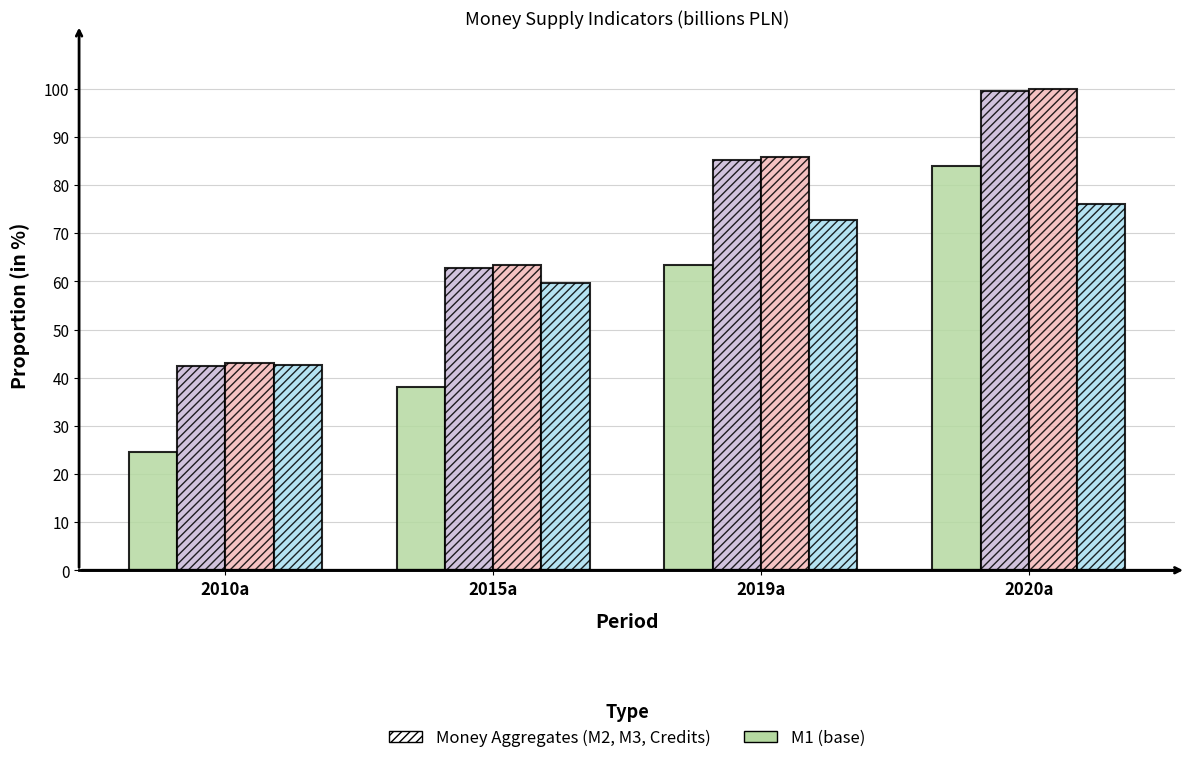

What is the spread (max minus min) of values at 2010a?

18.3